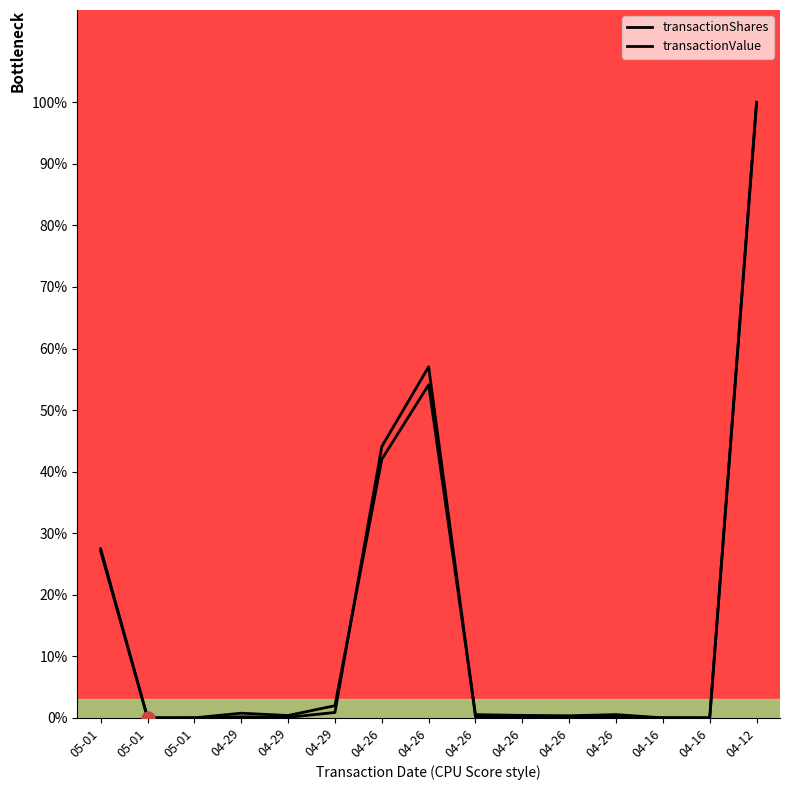

How many lines are shown in the chart?

2